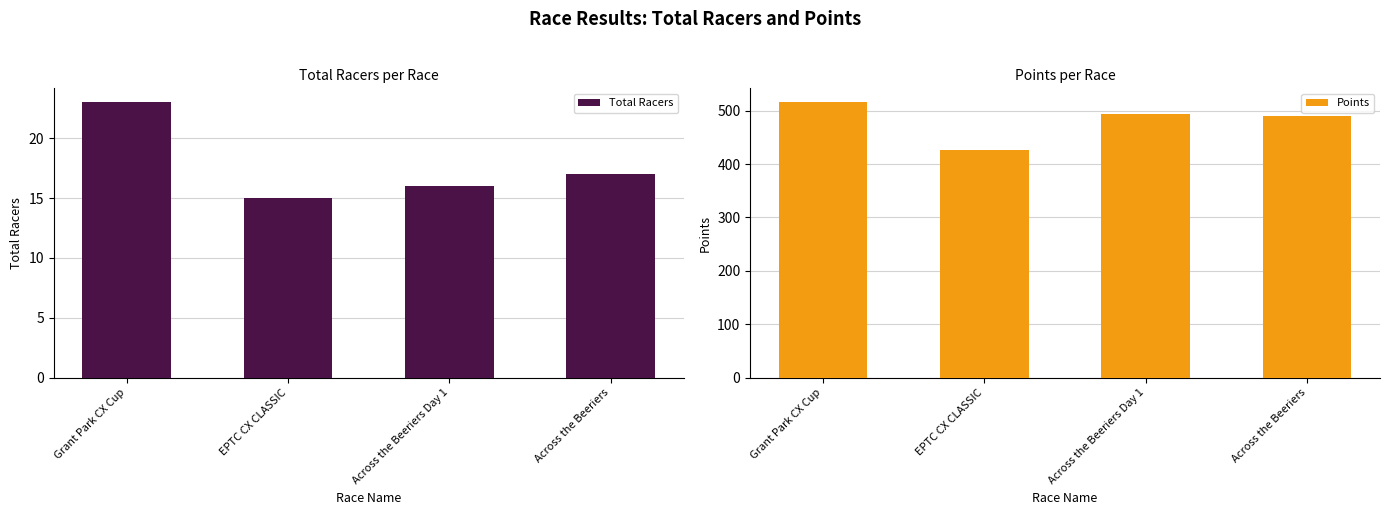

Rank the series by their maximum value, from lowest to highest.

Total Racers, Points